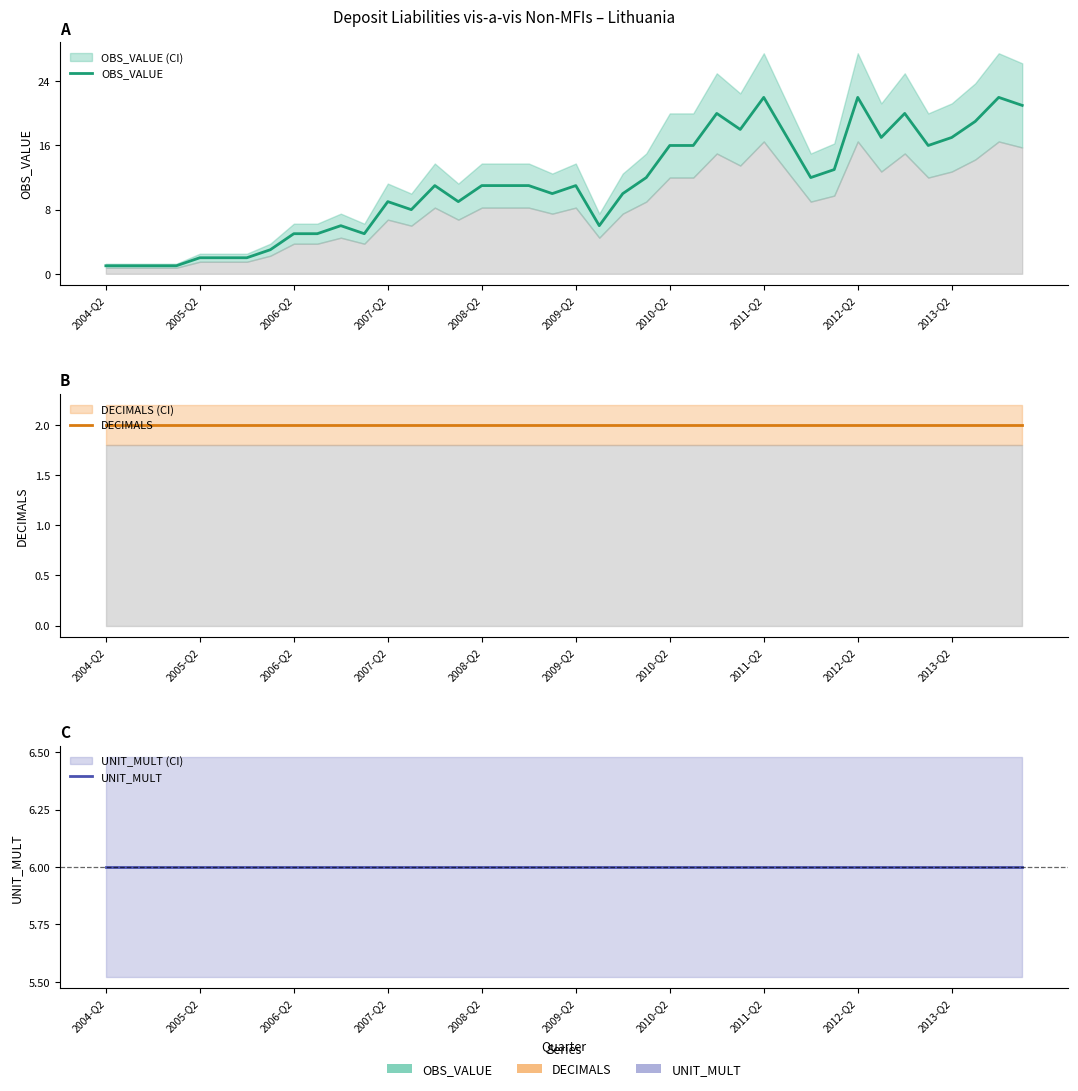

At which label does UNIT_MULT reach its peak?

2004-Q2